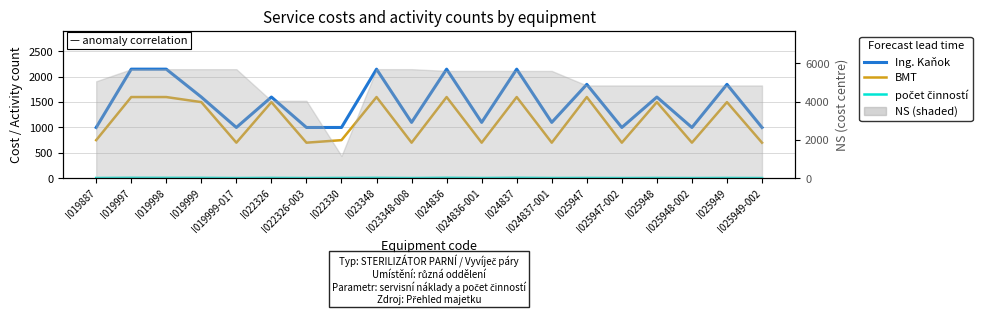

What is the spread (max minus min) of values at I025947-002?

997